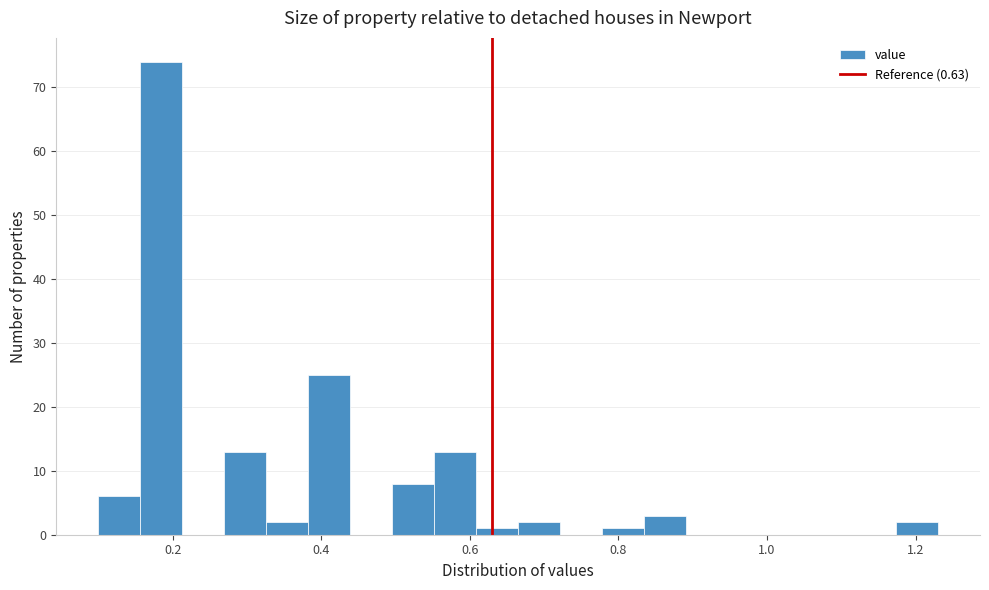

Read against the x-axis, roughly where is the centre of the tallest bar?

0.18